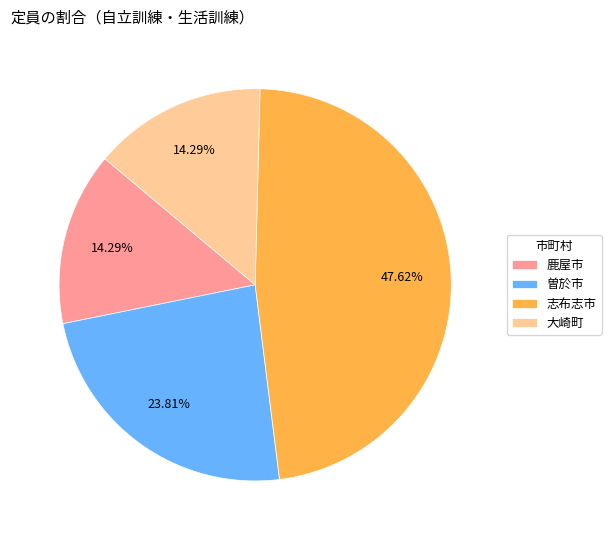

Approximately how many times larger is the value at 大崎町 compared to 志布志市?

0.3